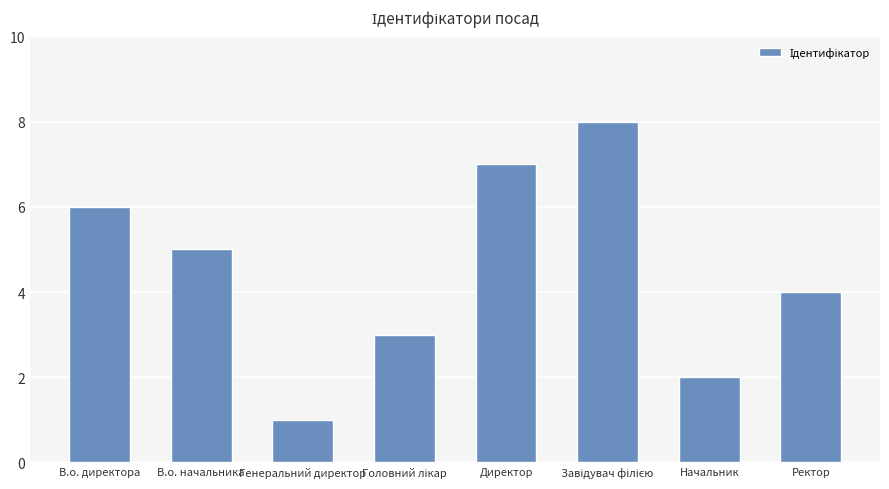

Which has a higher value, Начальник or В.о. начальника?

В.о. начальника